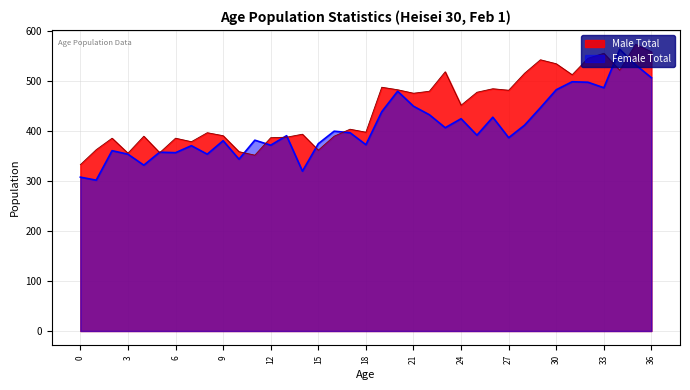

Between 5 and 33, which series saw the biggest shift?

Male Total